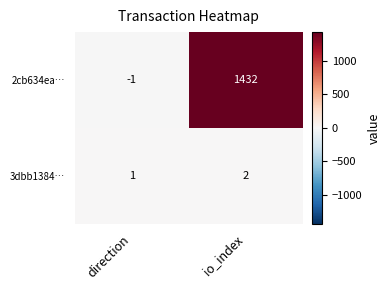

Rank the series by their maximum value, from lowest to highest.

3dbb1384…, 2cb634ea…